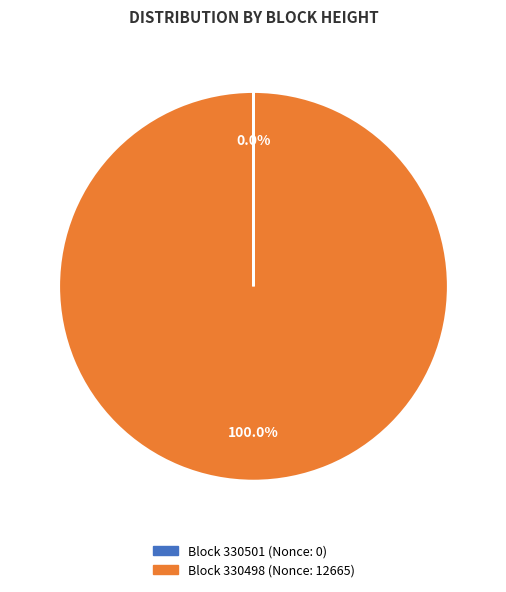

Is there a majority slice in this chart?

Yes